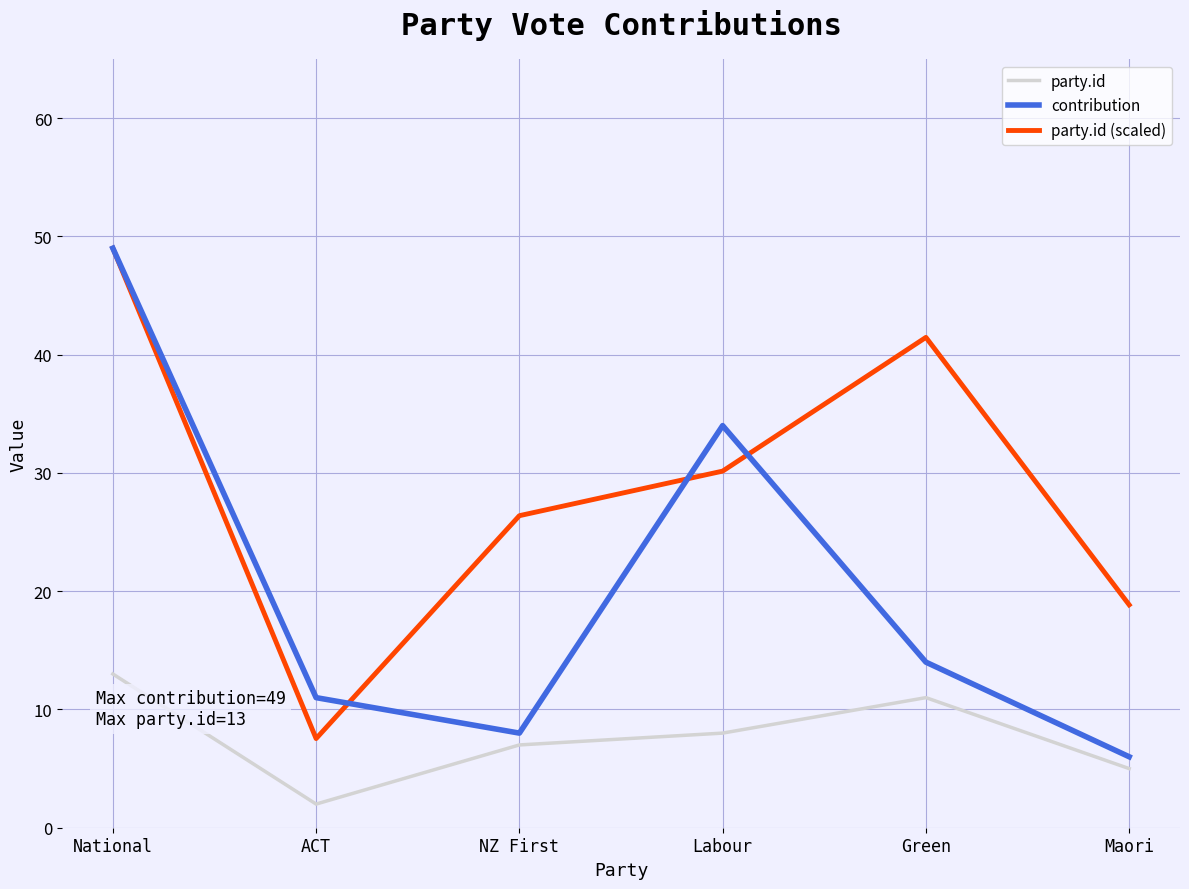

True or false: party.id (scaled) and contribution intersect in this chart.

True